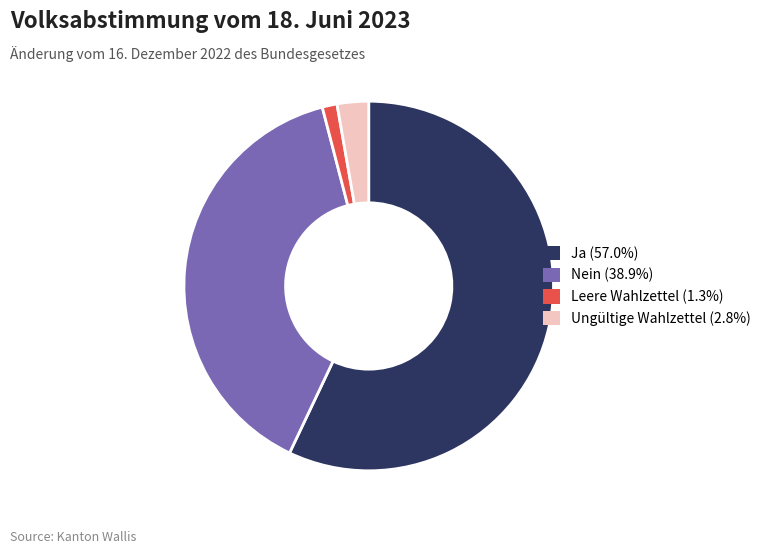

Do Ungültige Wahlzettel and Ja together represent more than half of the pie?

Yes